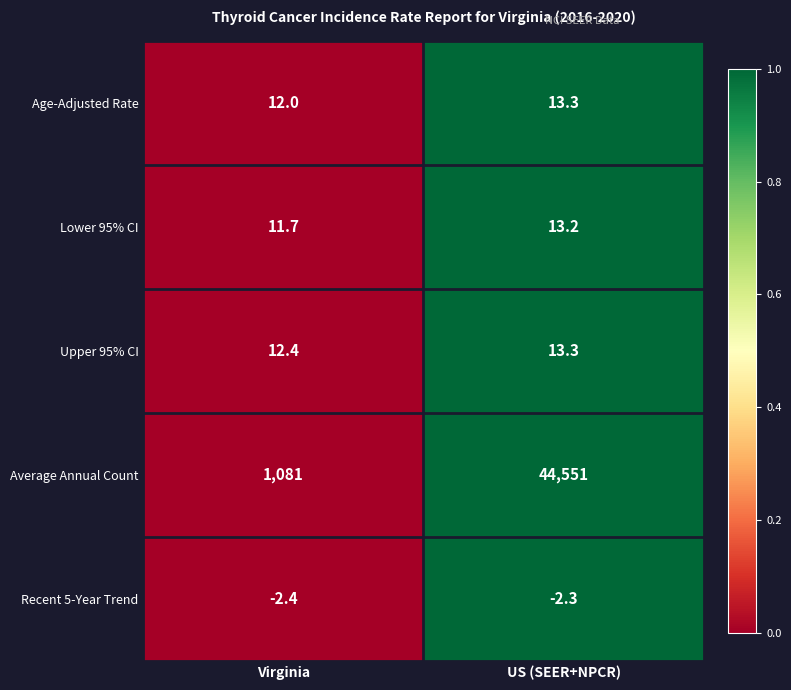

What is the greatest value displayed?

44551.0